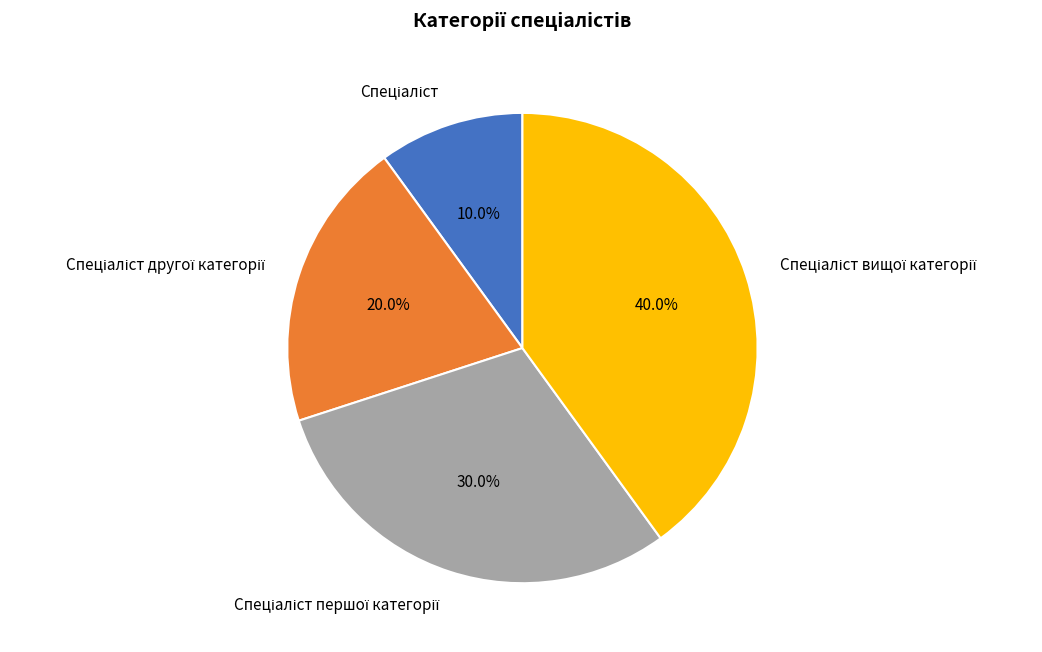

Is there a majority slice in this chart?

No